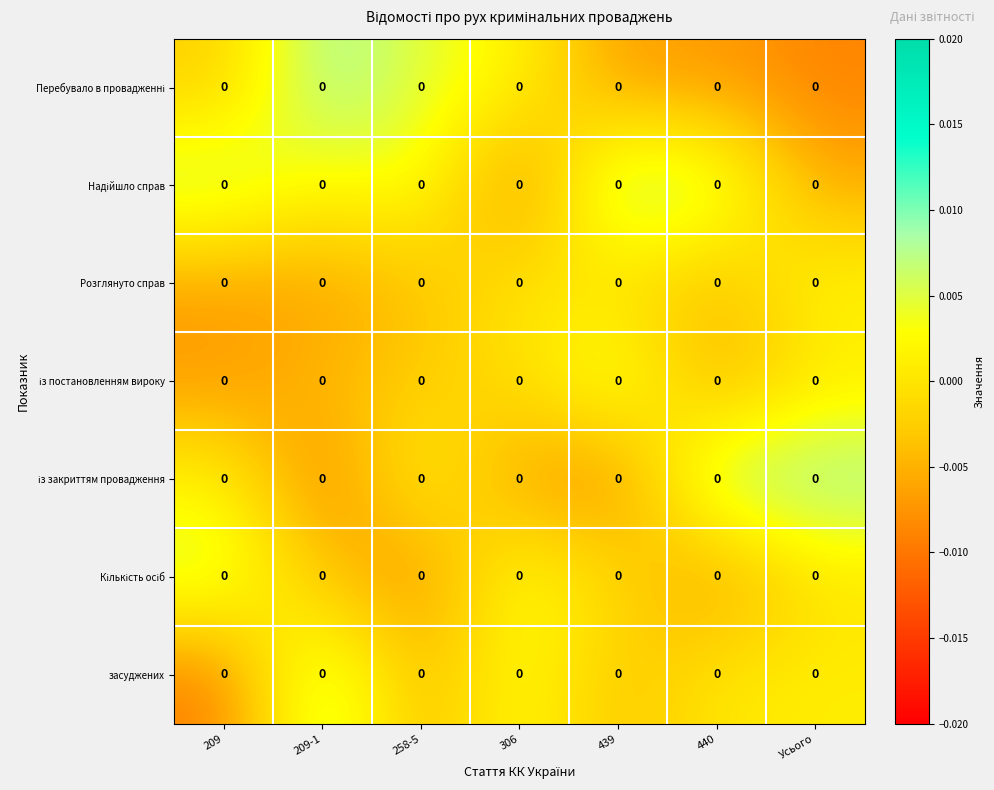

Which label corresponds to the largest value in the chart?

439